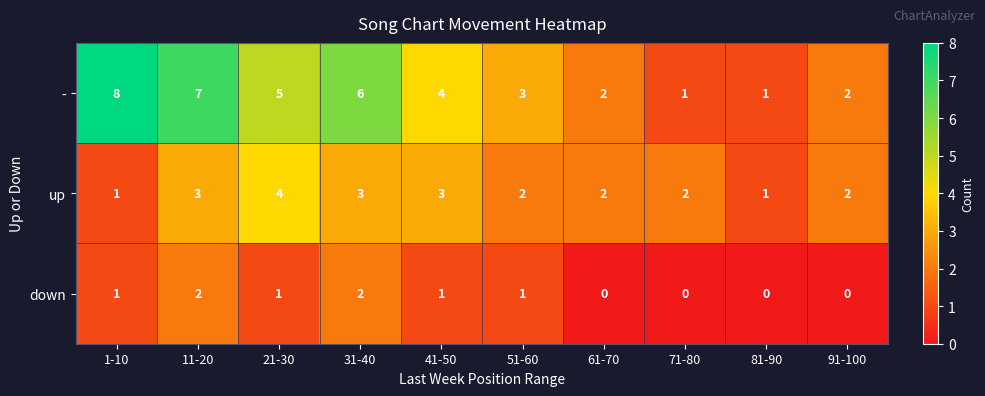

How many distinct data groups are displayed?

3